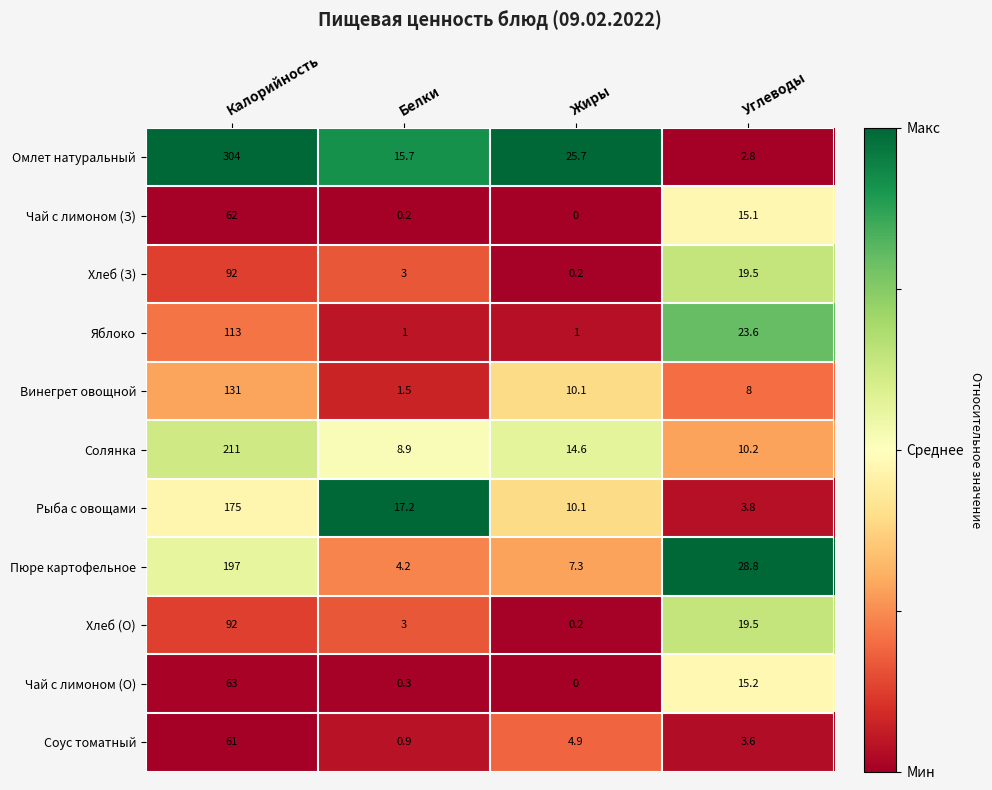

At which category does the chart reach its peak across all series?

Калорийность